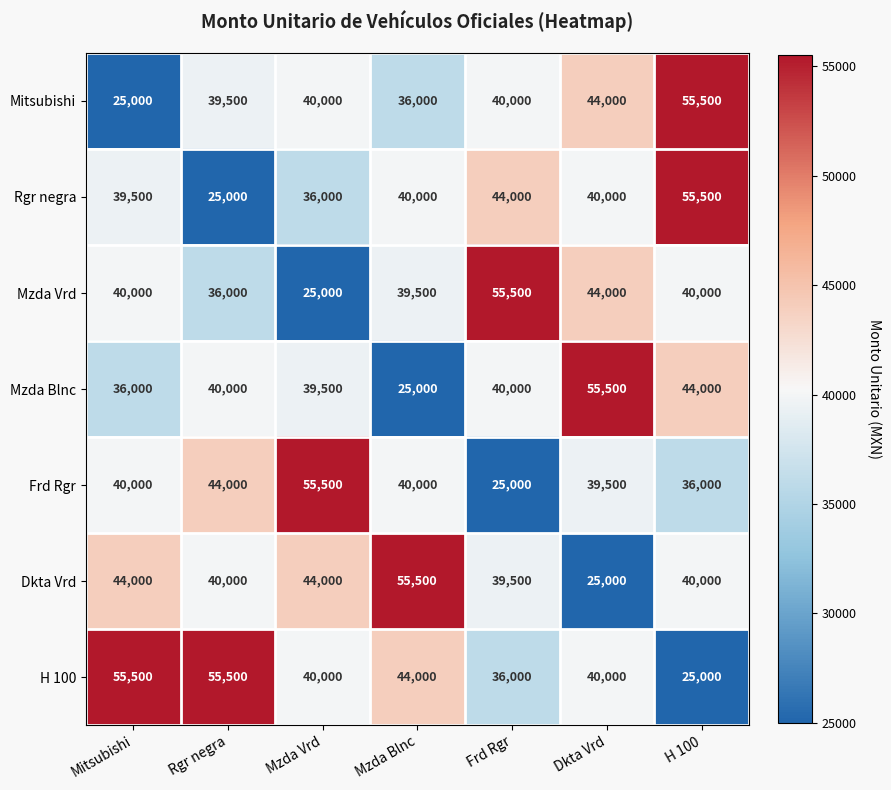

What is the maximum value for Dkta Vrd?

55500